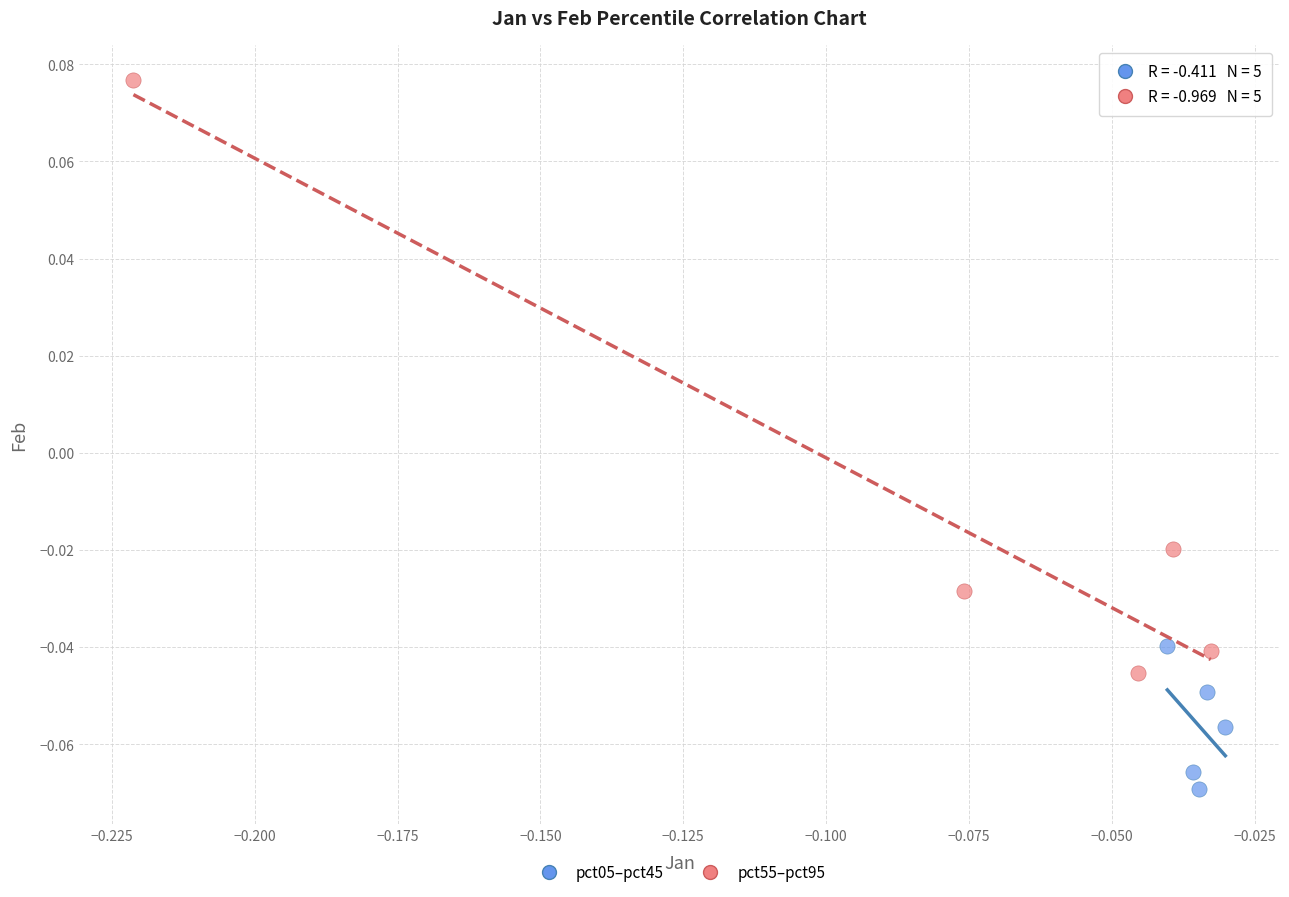

Which series contains the lowest Y value?

pct05–pct45